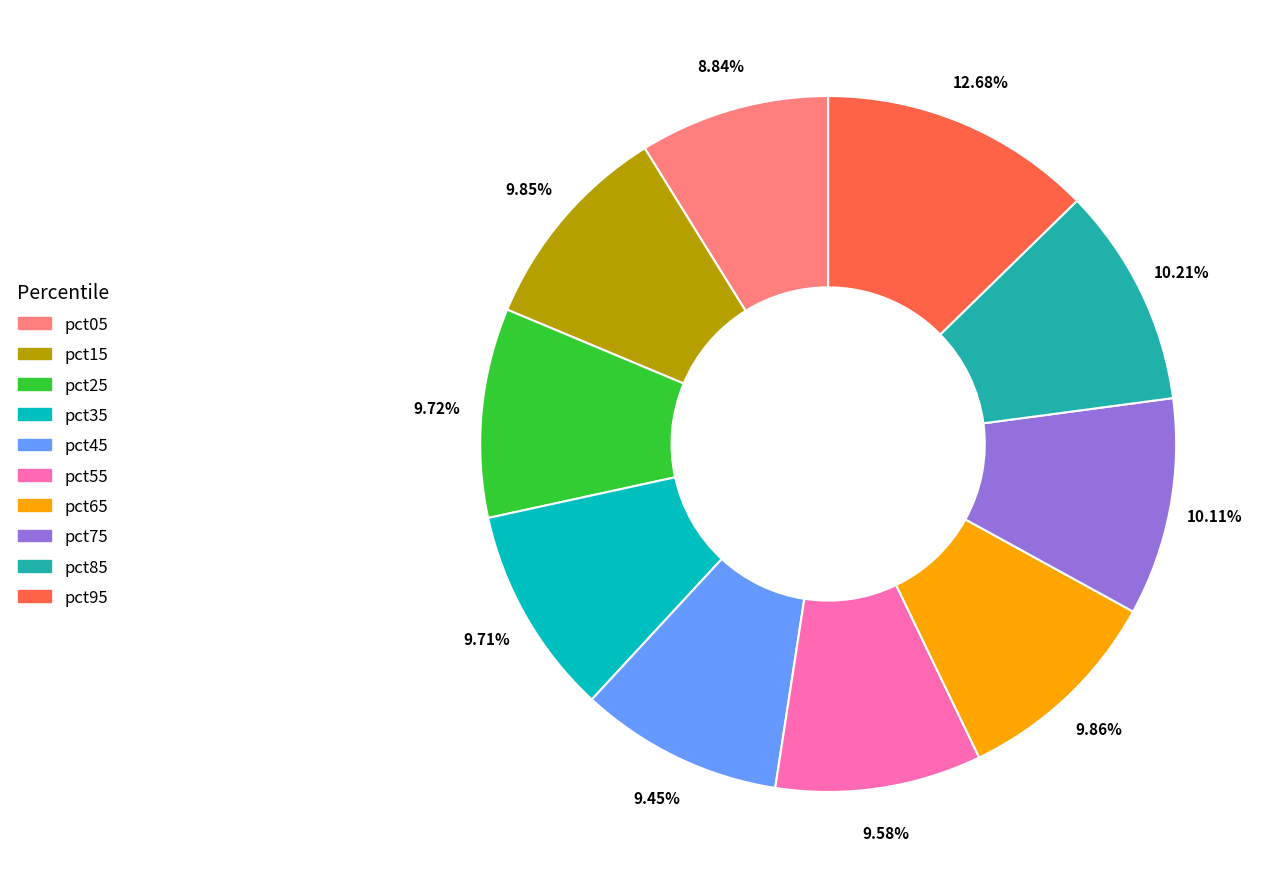

Is it true that pct35 is 10% of the pie?

True